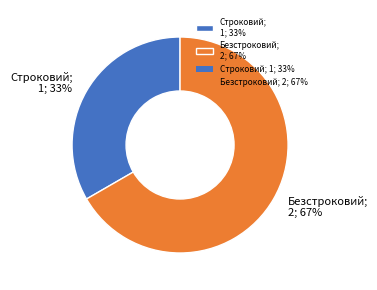

Combined, do Строковий; 1; 33% and Безстроковий; 2; 67% account for over 50%?

Yes